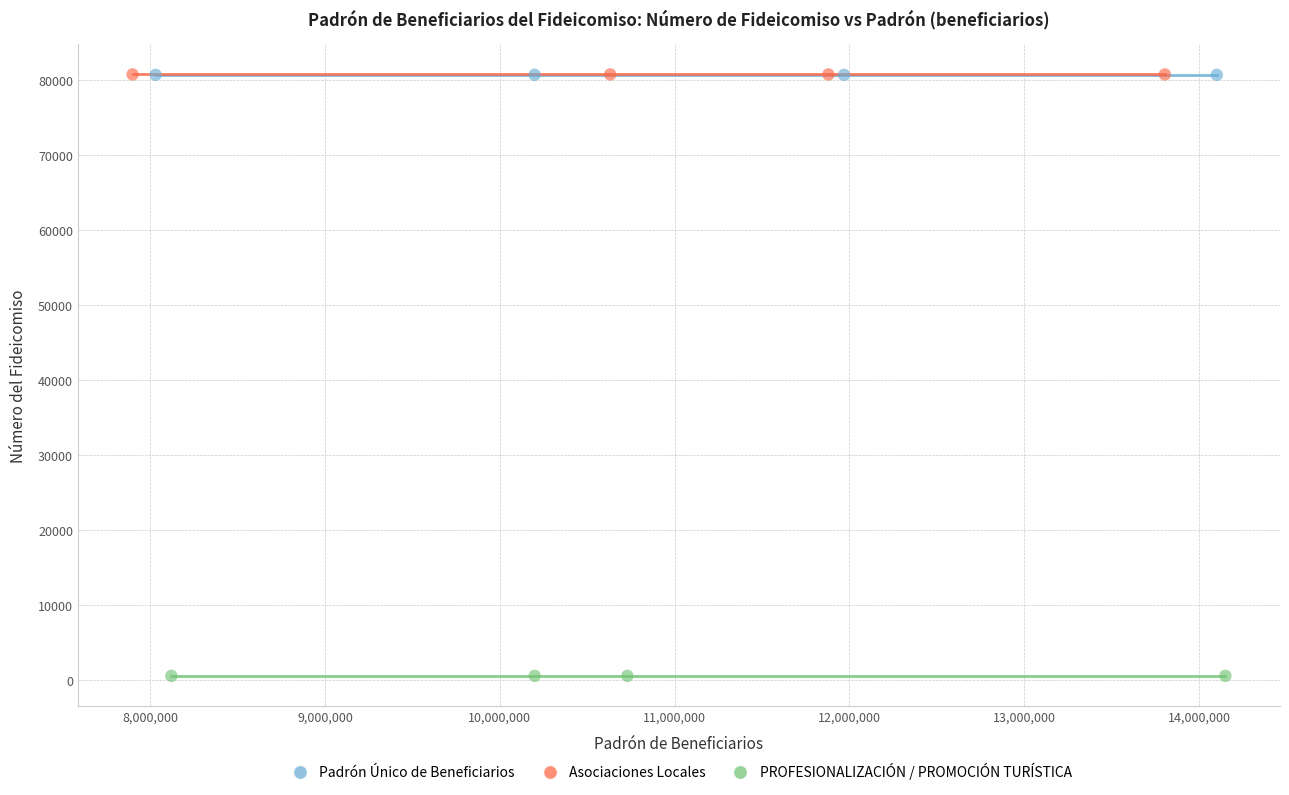

Which series contains the lowest Y value?

PROFESIONALIZACIÓN / PROMOCIÓN TURÍSTICA